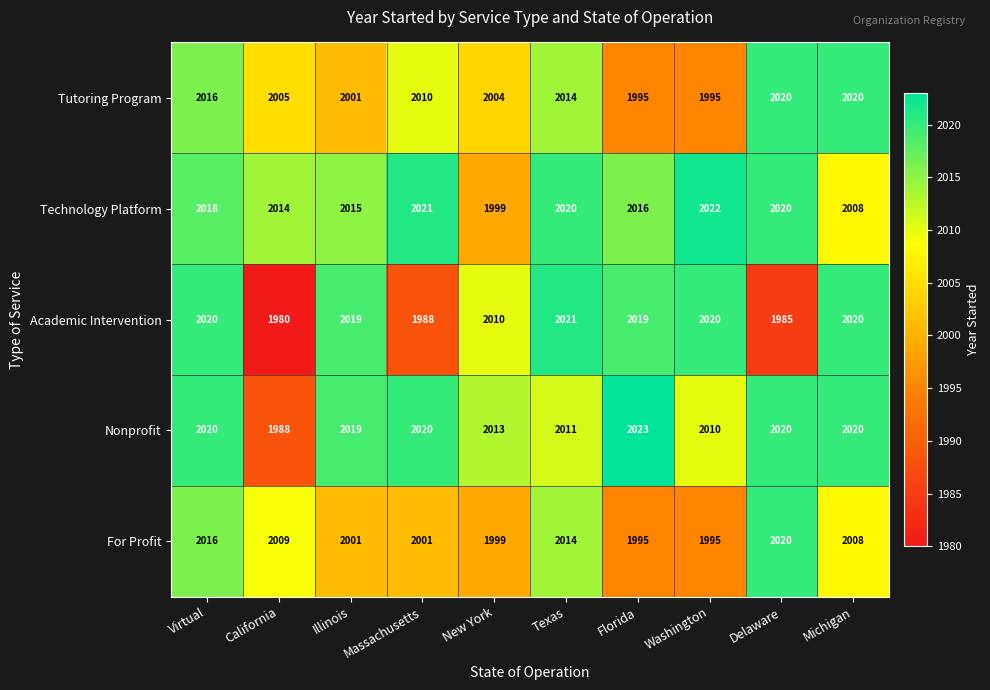

The value of Nonprofit at Virtual is 802. True or false?

False